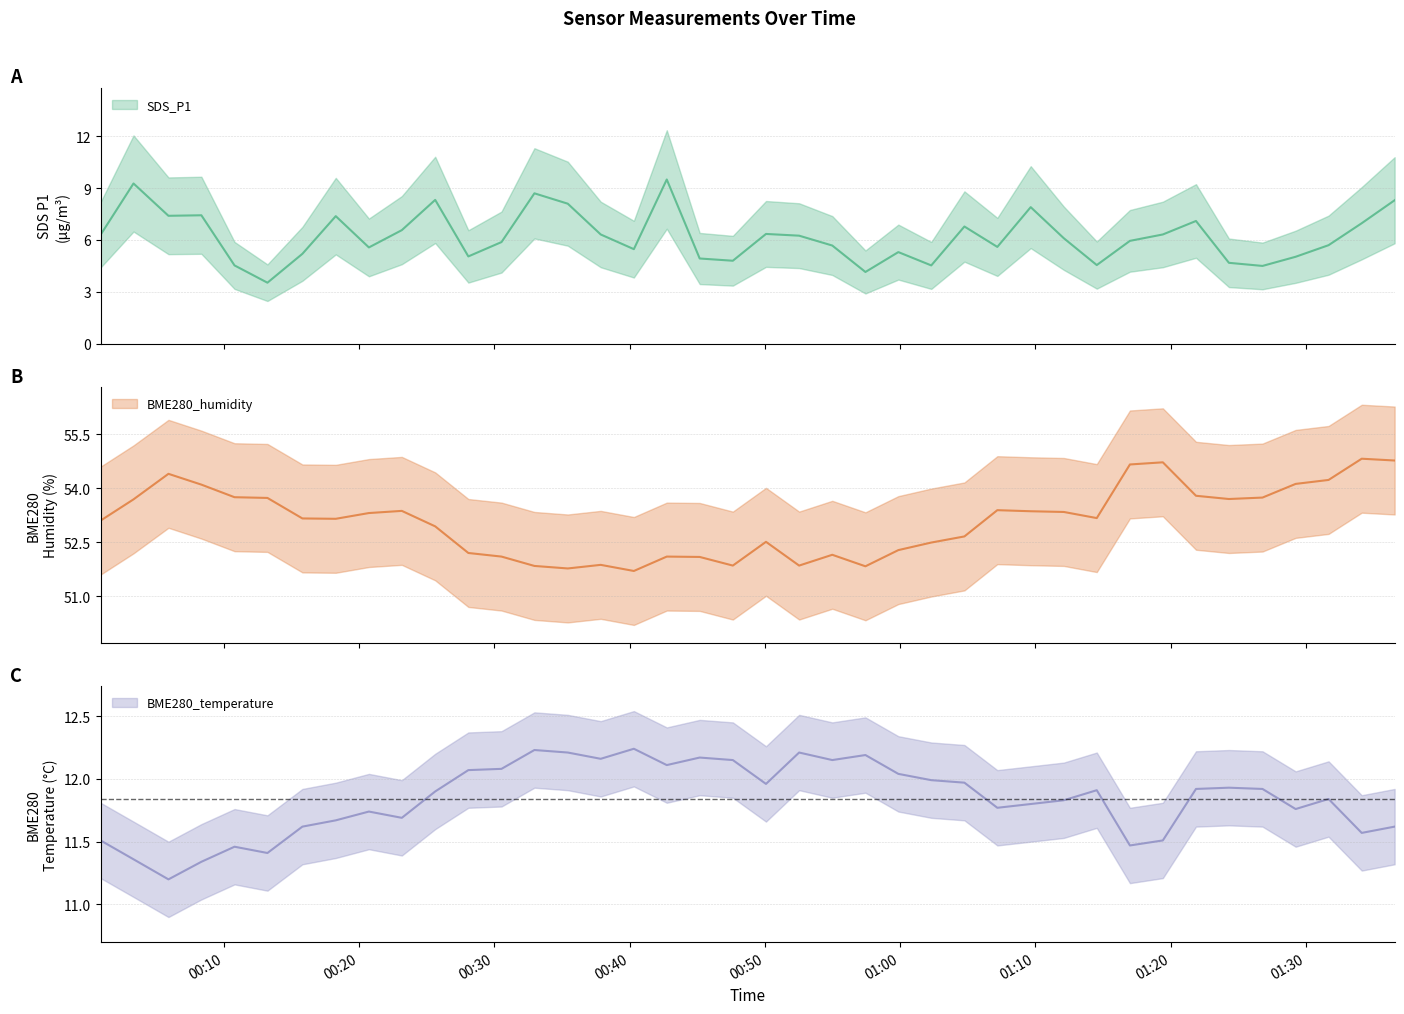

Rank the series at 2023/01/14 01:07:11 from highest to lowest value.

BME280_humidity, BME280_temperature, SDS_P1